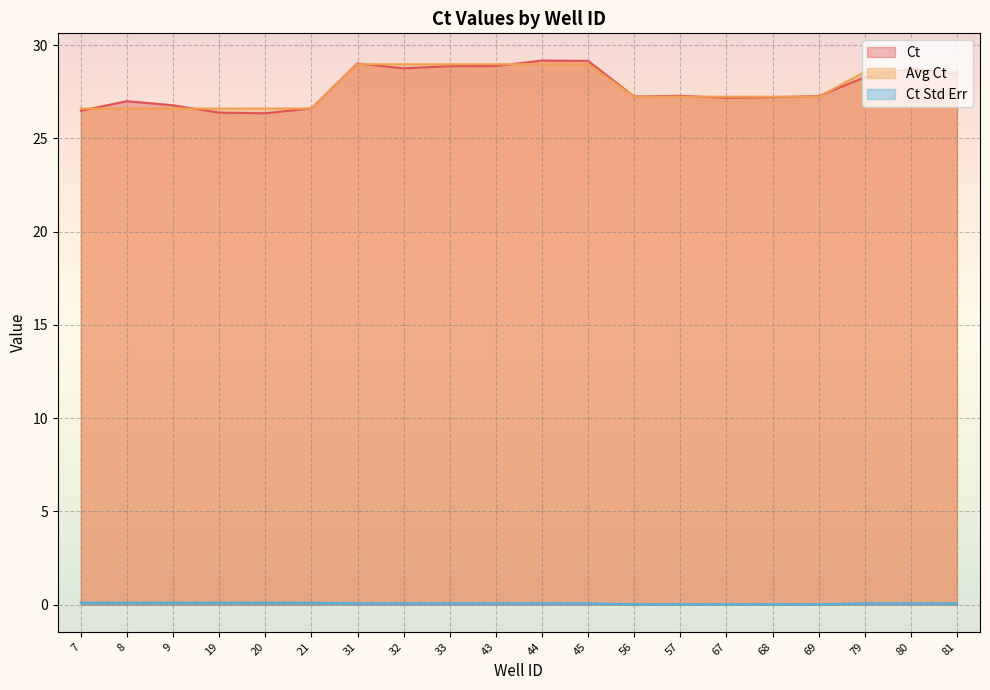

Is the value of Avg Ct at 68 greater than the value of Ct Std Err at 43?

Yes